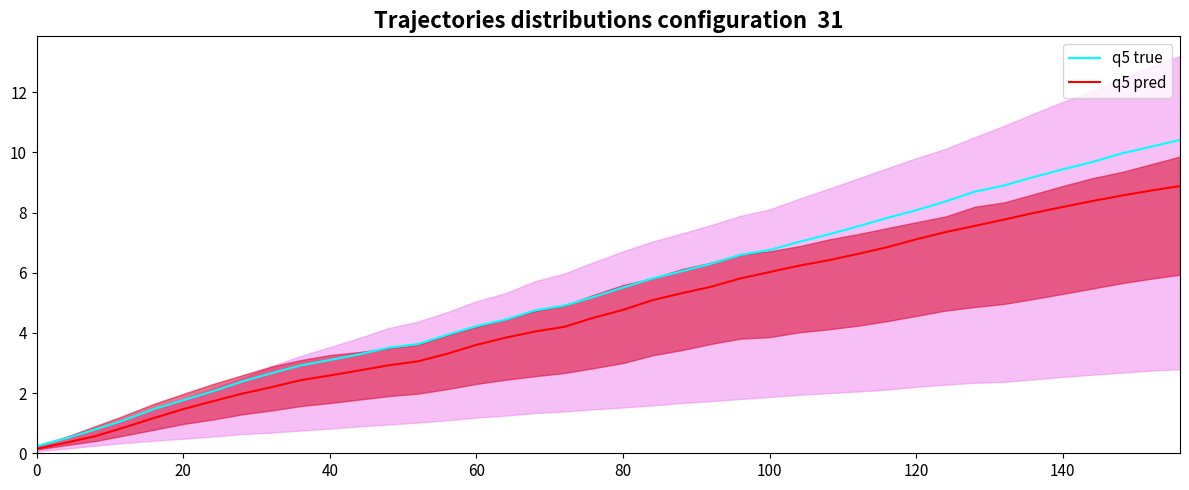

True or false: q5 true and q5 pred intersect in this chart.

False